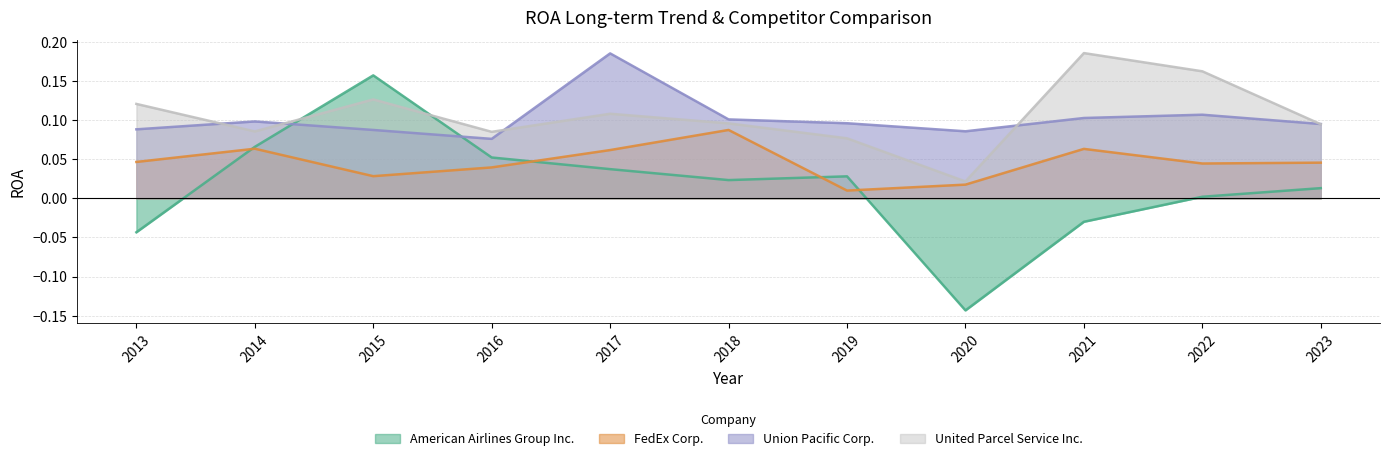

Reading left to right, what are all the values shown in this chart?

American Airlines Group Inc.: 2013=-0.0	2014=0.1	2015=0.2	2016=0.1	2017=0.0	2018=0.0	2019=0.0	2020=-0.1	2021=-0.0	2022=0.0	2023=0.0
FedEx Corp.: 2013=0.0	2014=0.1	2015=0.0	2016=0.0	2017=0.1	2018=0.1	2019=0.0	2020=0.0	2021=0.1	2022=0.0	2023=0.0
Union Pacific Corp.: 2013=0.1	2014=0.1	2015=0.1	2016=0.1	2017=0.2	2018=0.1	2019=0.1	2020=0.1	2021=0.1	2022=0.1	2023=0.1
United Parcel Service Inc.: 2013=0.1	2014=0.1	2015=0.1	2016=0.1	2017=0.1	2018=0.1	2019=0.1	2020=0.0	2021=0.2	2022=0.2	2023=0.1